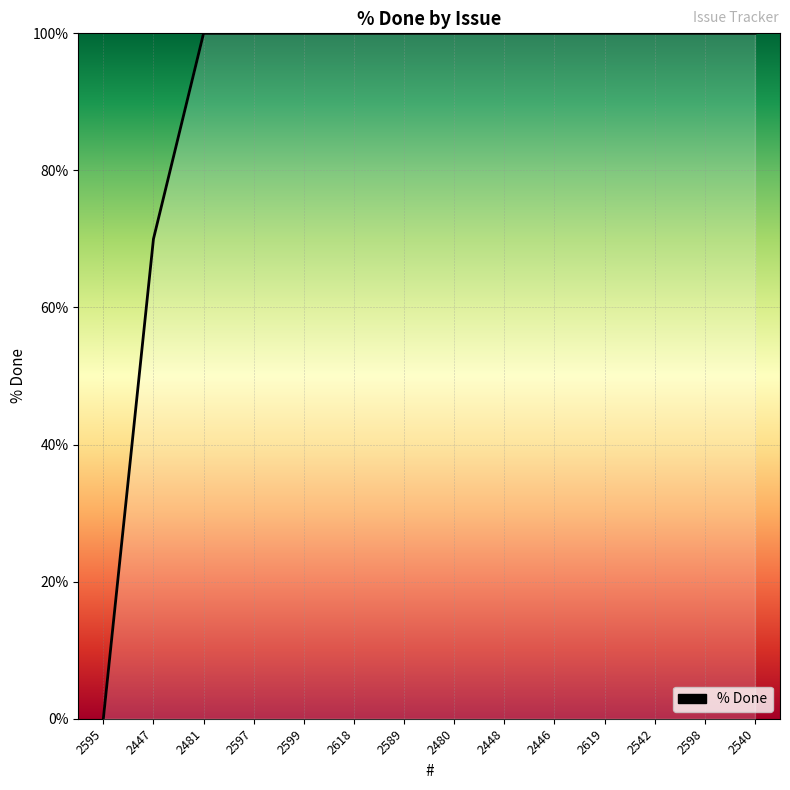

At which label is the value closest to 50?

2447